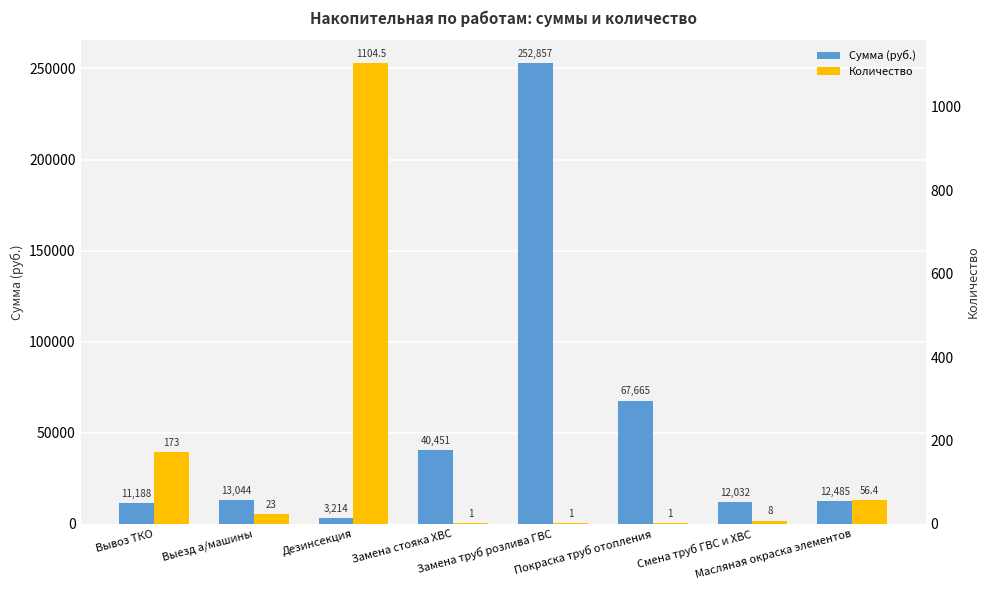

Where does the Количество series first go above 23?

Вывоз ТКО